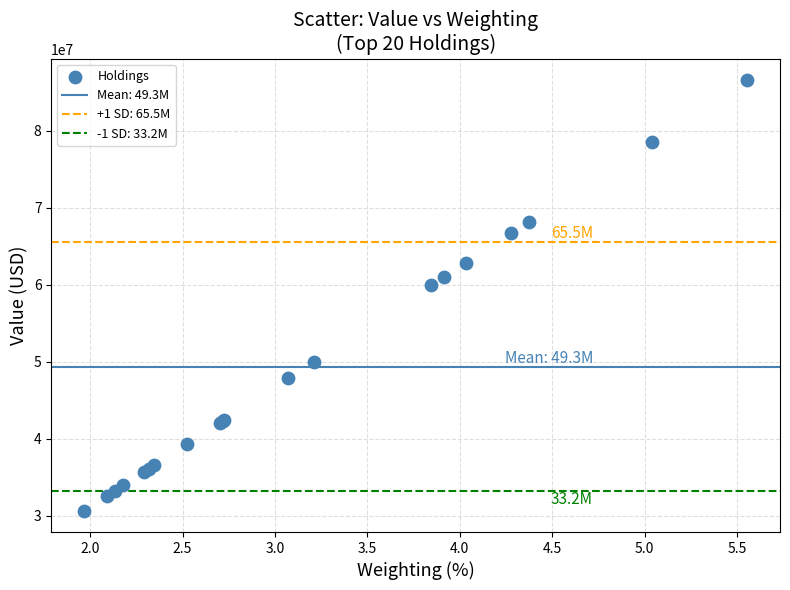

What Y value in the scatter plot is closest to 58626500?

59912000